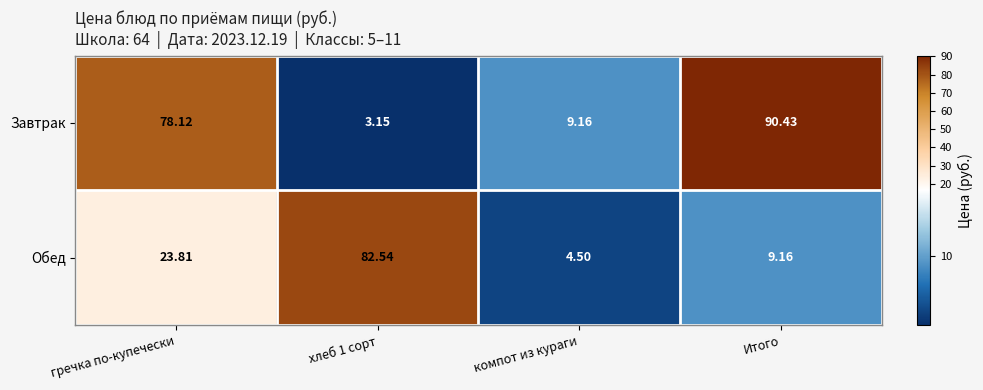

Which series has the largest range (max minus min)?

Завтрак